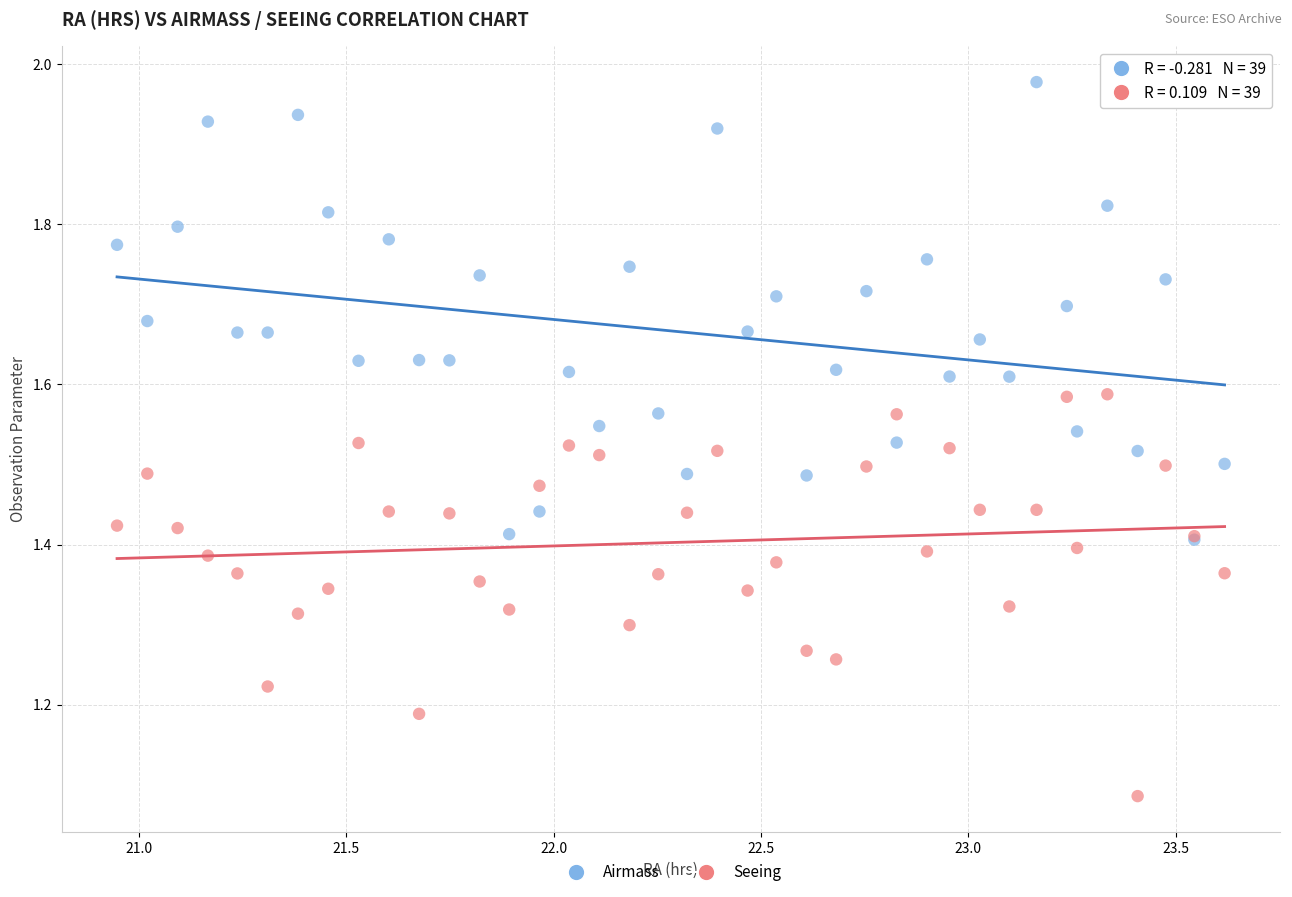

Which series reaches the minimum Y coordinate?

Seeing